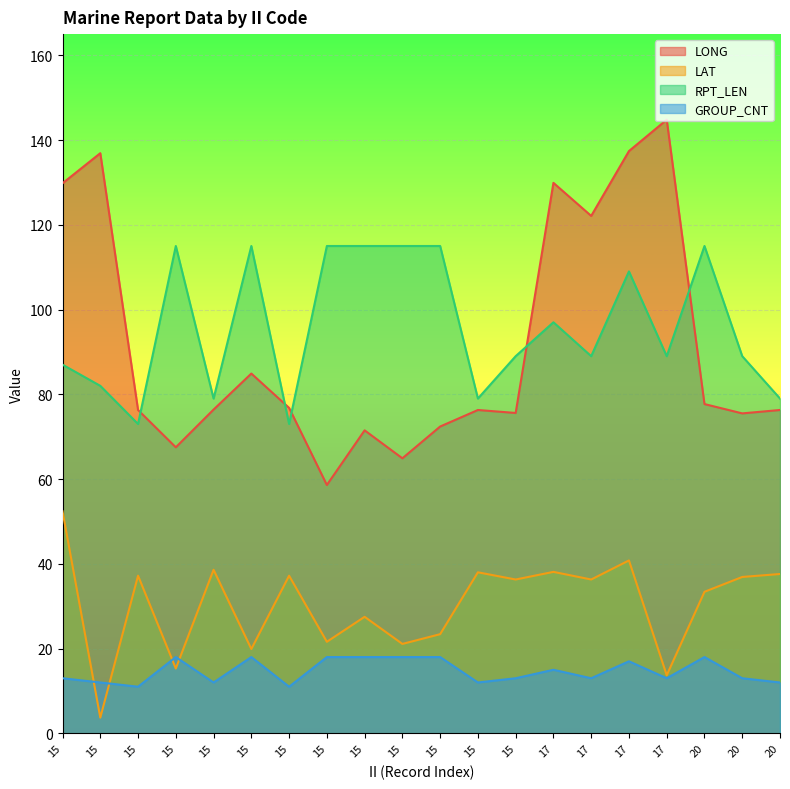

What is the value of the GROUP_CNT point at the 13th from the left?

13.0